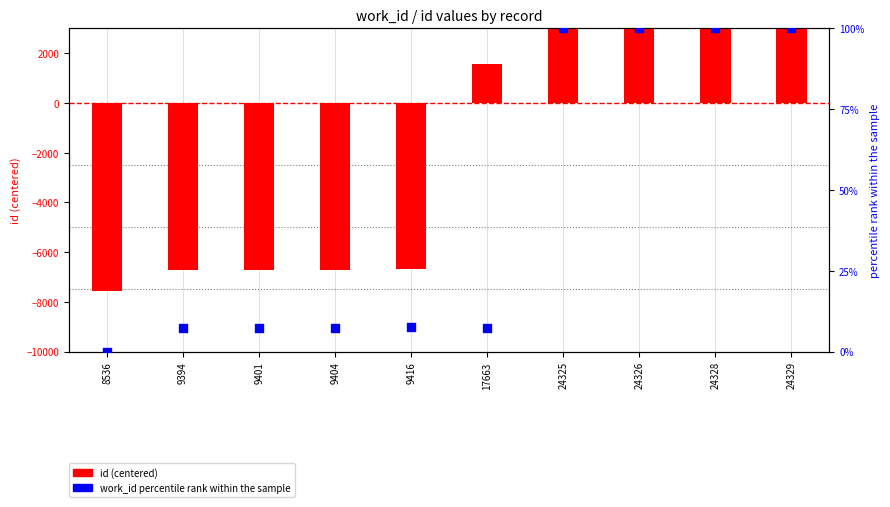

At which category is the sum across all series the highest?

24329